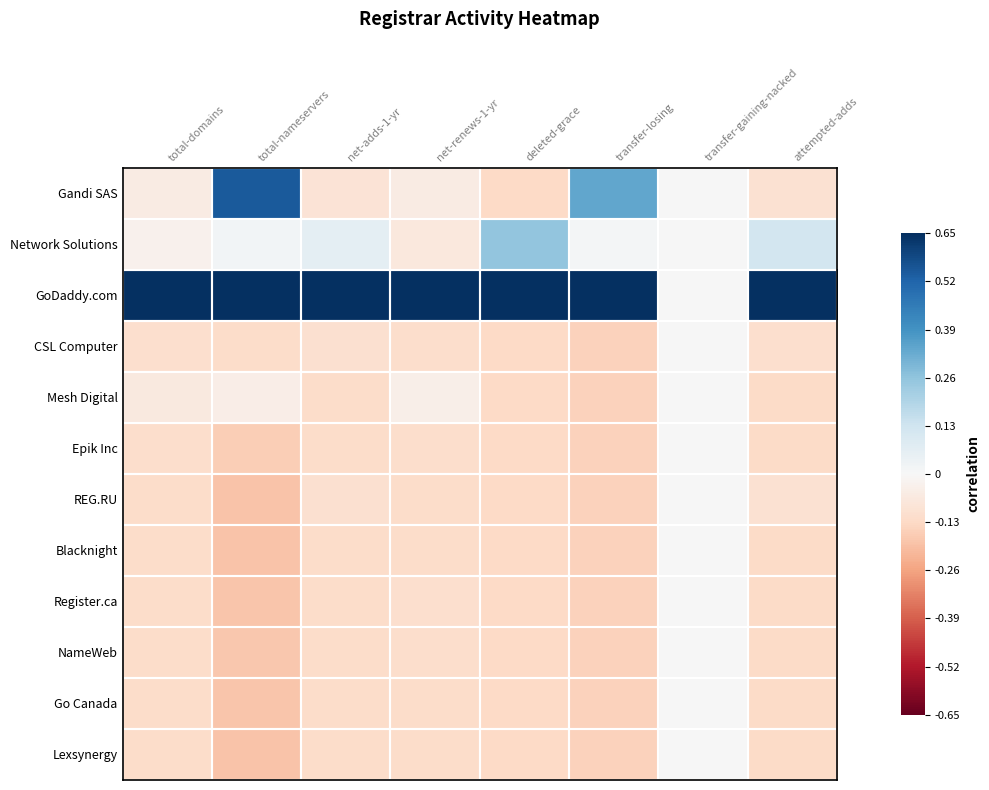

What is the spread (max minus min) of values at attempted-adds?

0.8